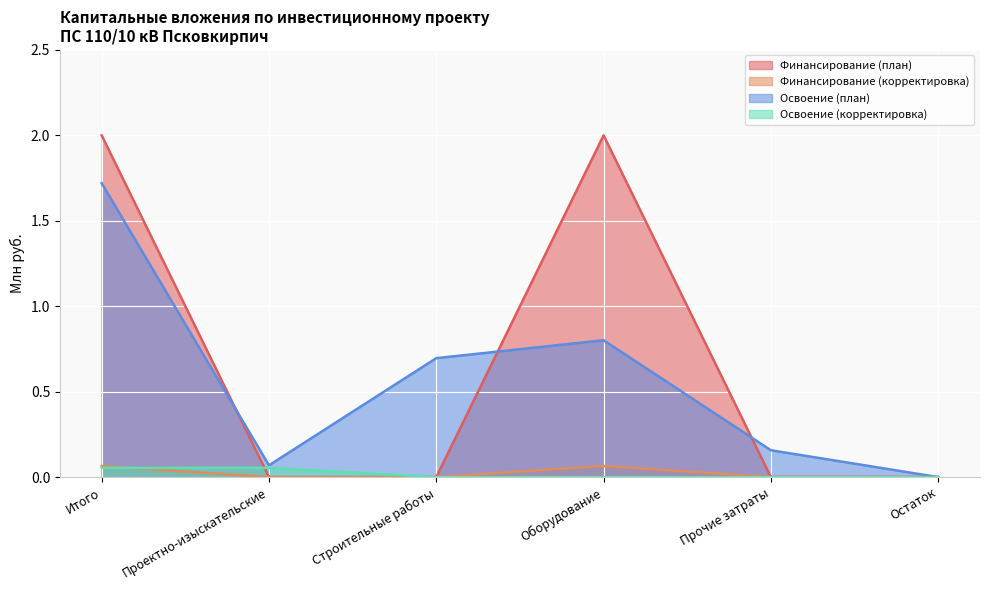

At how many categories does at least one series exceed 0?

5